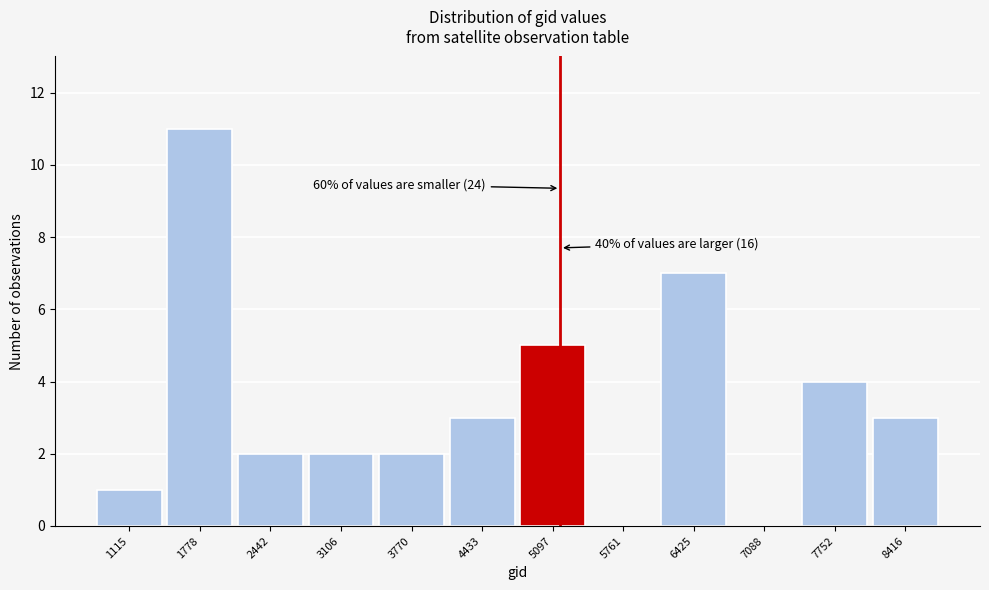

Reading left to right, what are all the values shown in this chart?

1115=1	1778=11	2442=2	3106=2	3770=2	4433=3	5097=5	5761=0	6425=7	7088=0	7752=4	8416=3